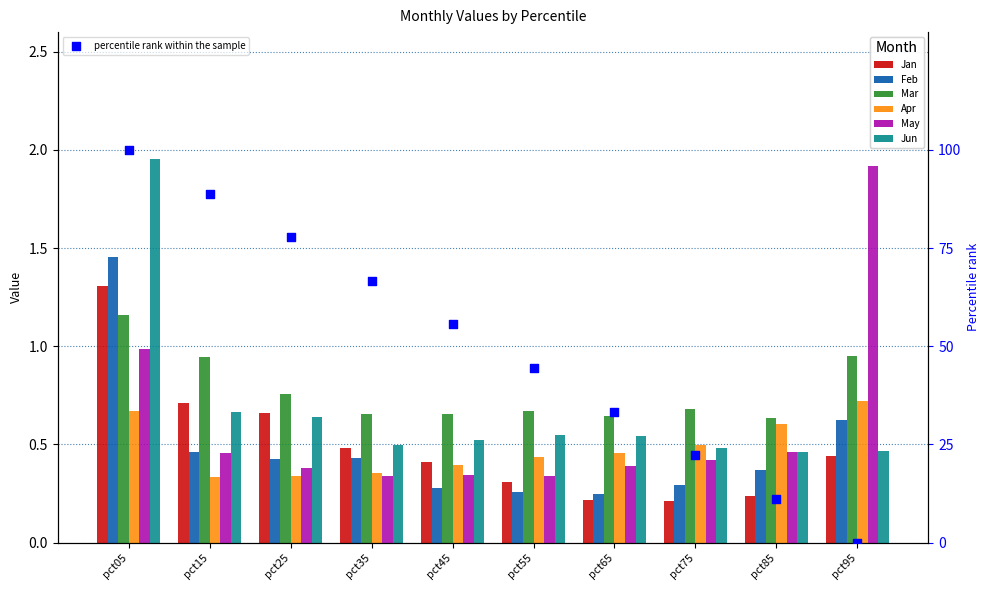

Is the value of Mar at pct15 greater than the value of Jun at pct65?

Yes